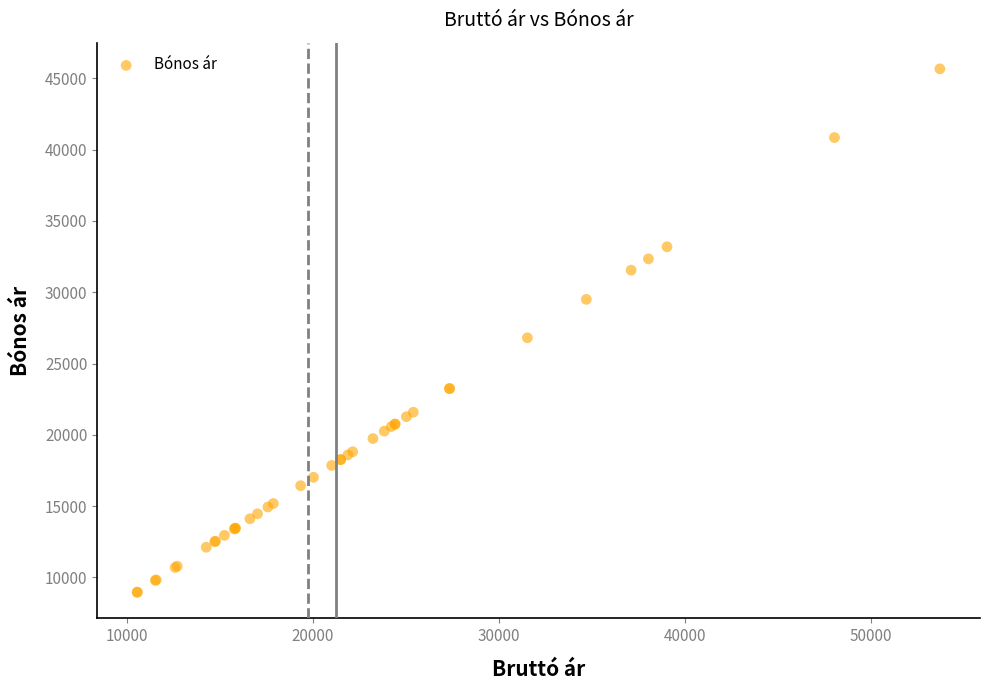

What Y value in the scatter plot is closest to 27319?

26809.0